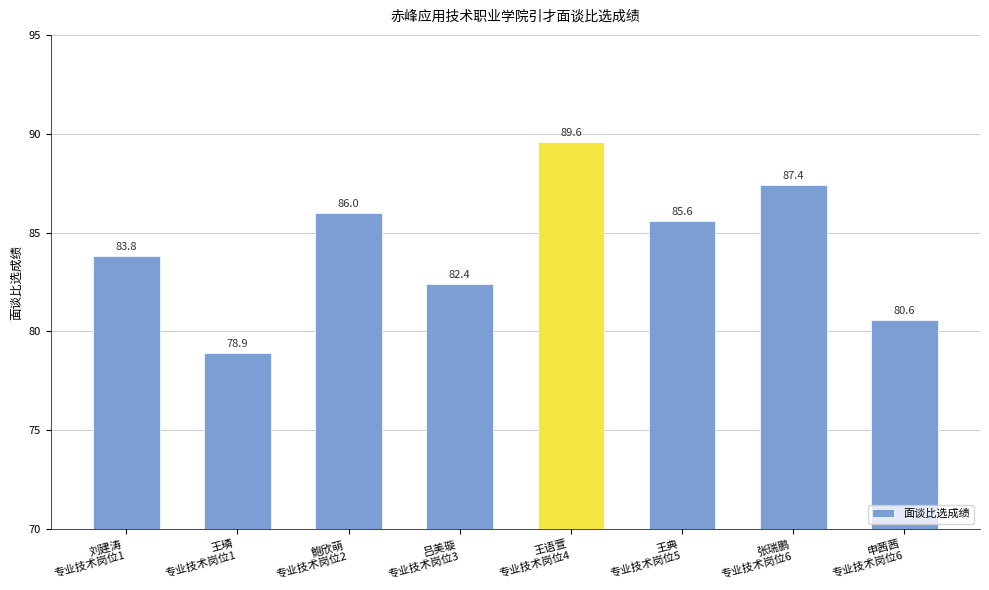

What is the difference between the maximum and minimum values?

10.7